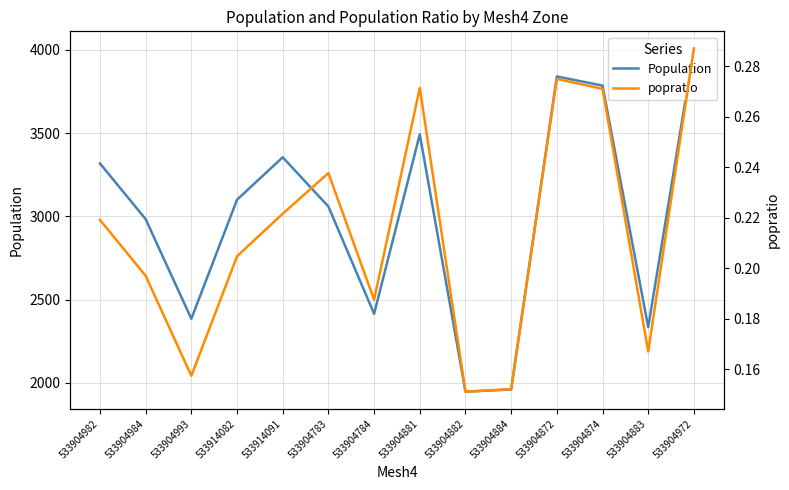

How many popratio values are between 0 and 1?

14